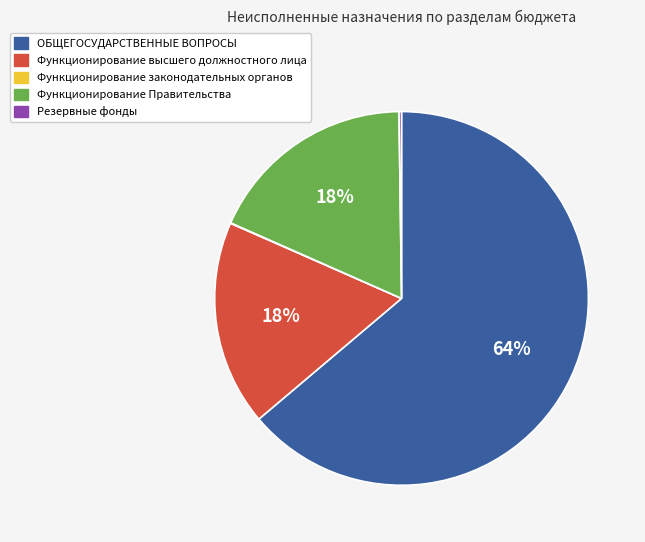

Is the sum of ОБЩЕГОСУДАРСТВЕННЫЕ ВОПРОСЫ and Функционирование высшего должностного лица greater than half?

Yes